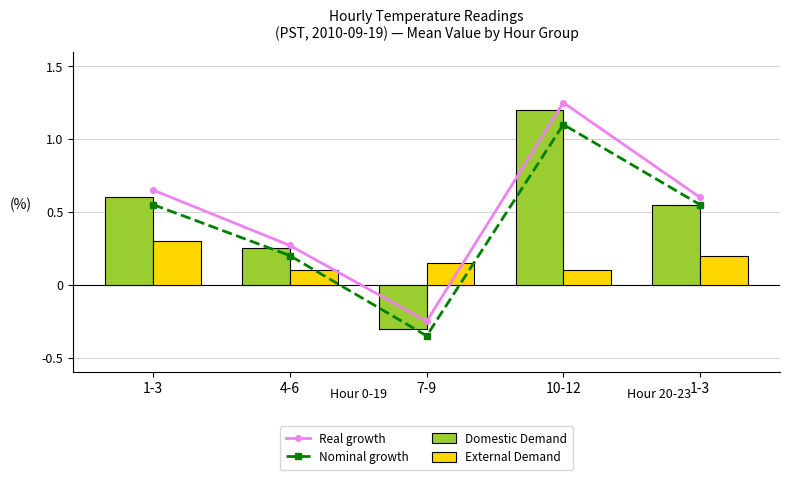

At how many categories does at least one series exceed 0?

5